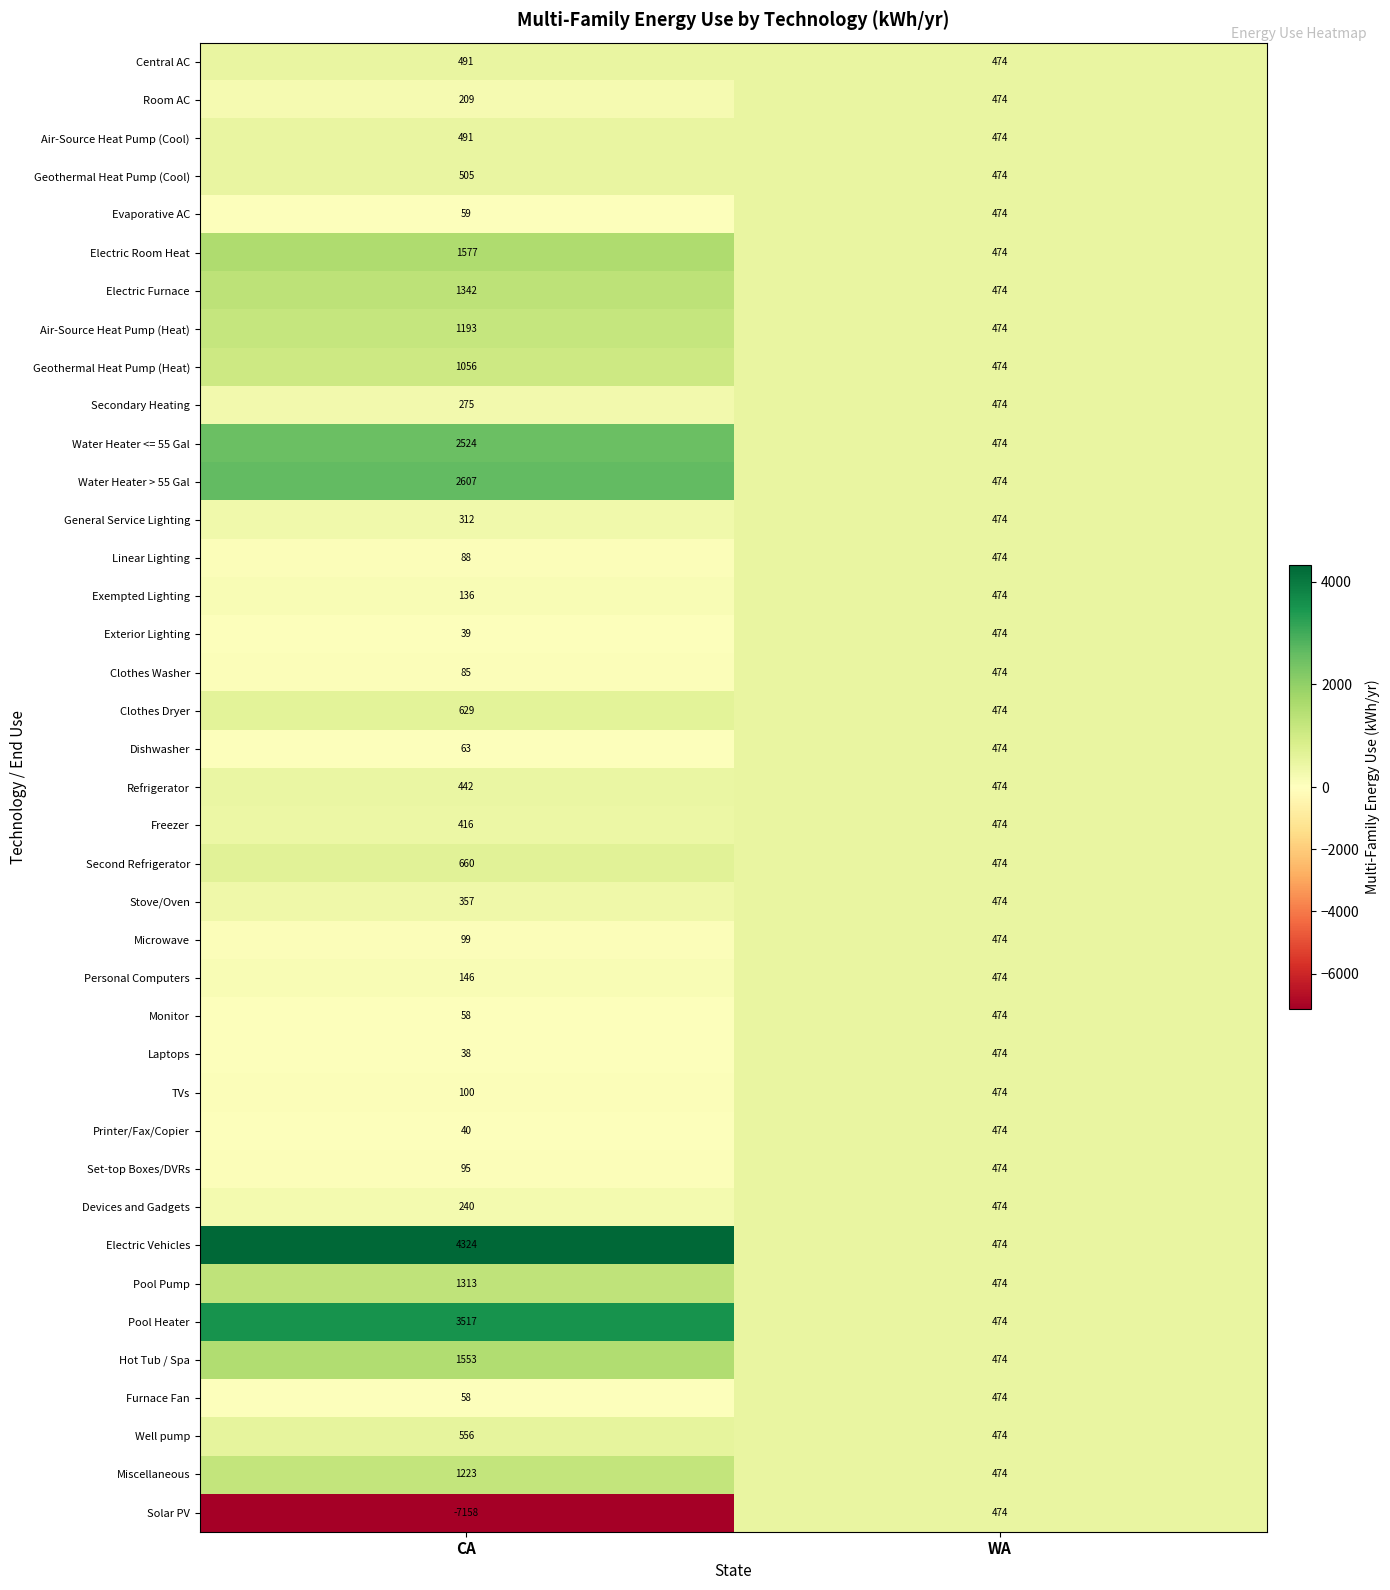

Which series has the largest range (max minus min)?

Solar PV